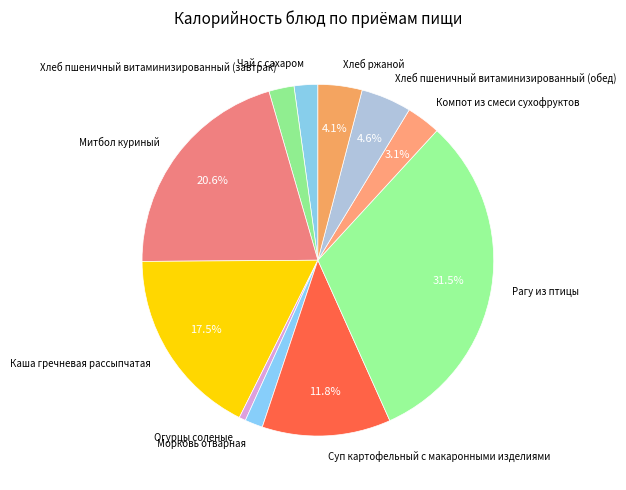

The Компот из смеси сухофруктов slice represents 3% of the pie. True or false?

True